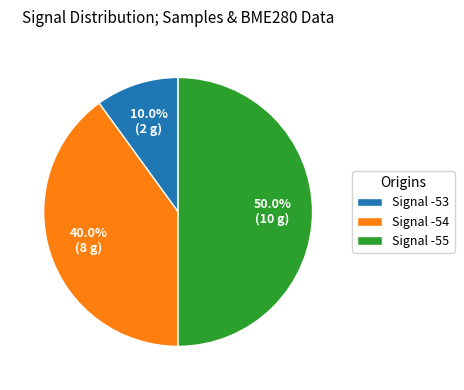

Combined, what portion of the pie is Signal -54 and Signal -53?

50.0%